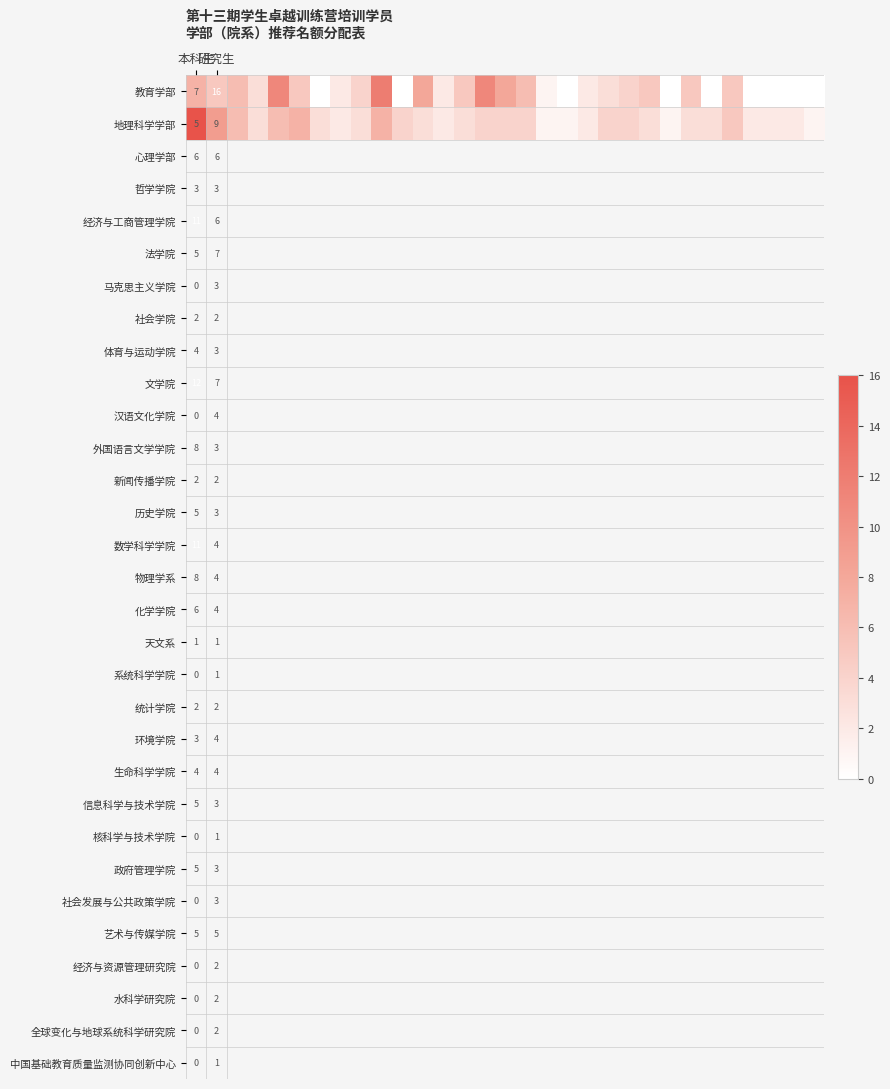

How many data points in 地理科学学部 are above 3?

13